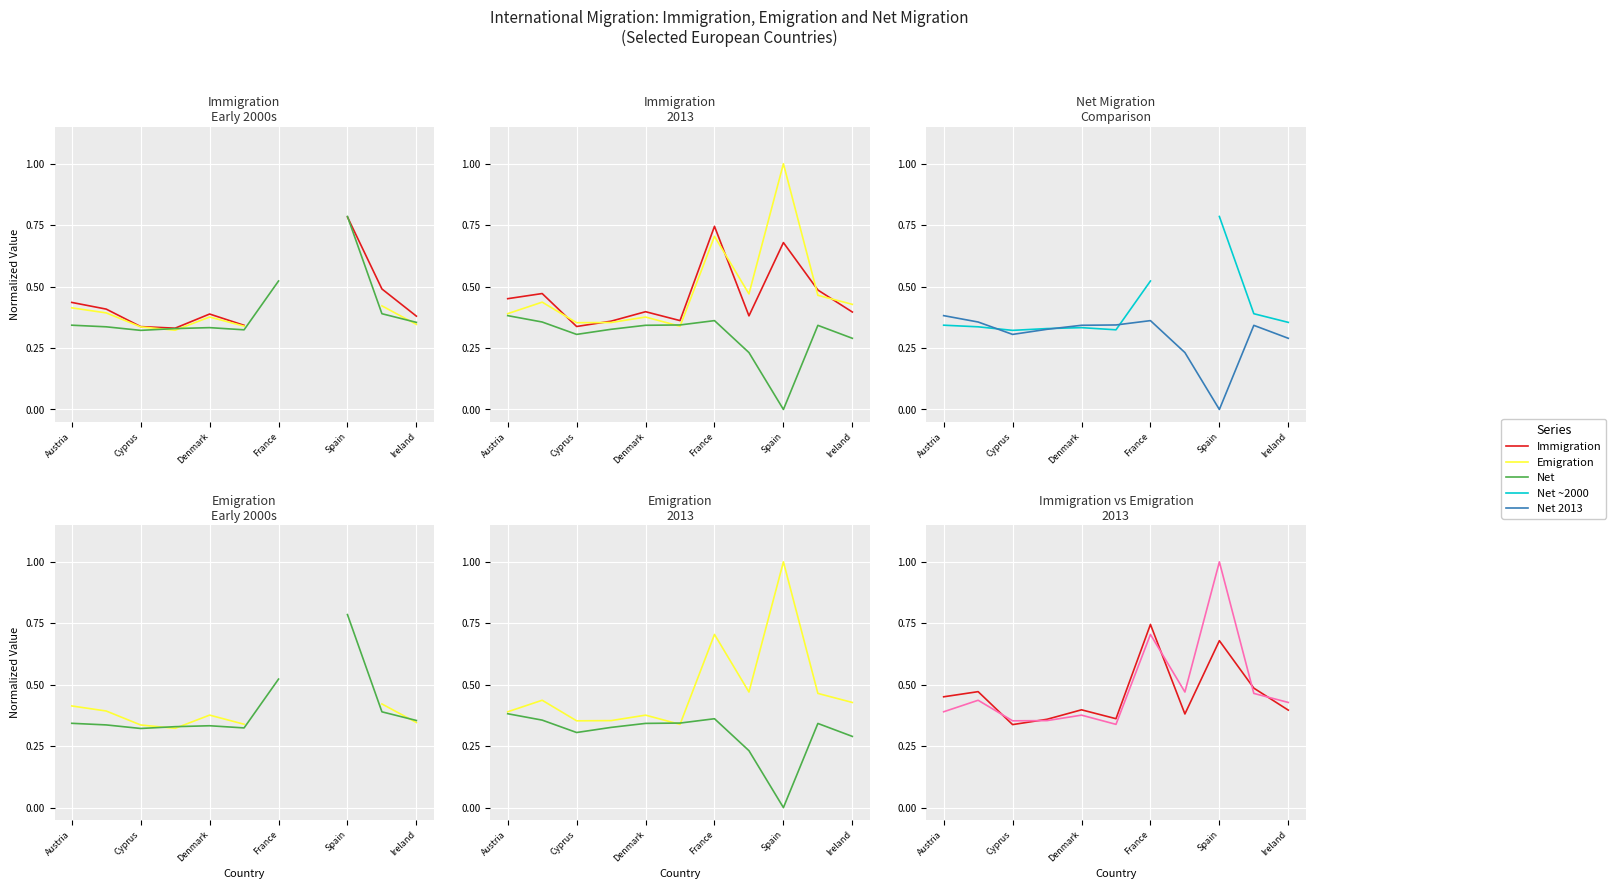

What are all the series names shown in the legend?

Immigration, Emigration, Net, Net ~2000, Net 2013